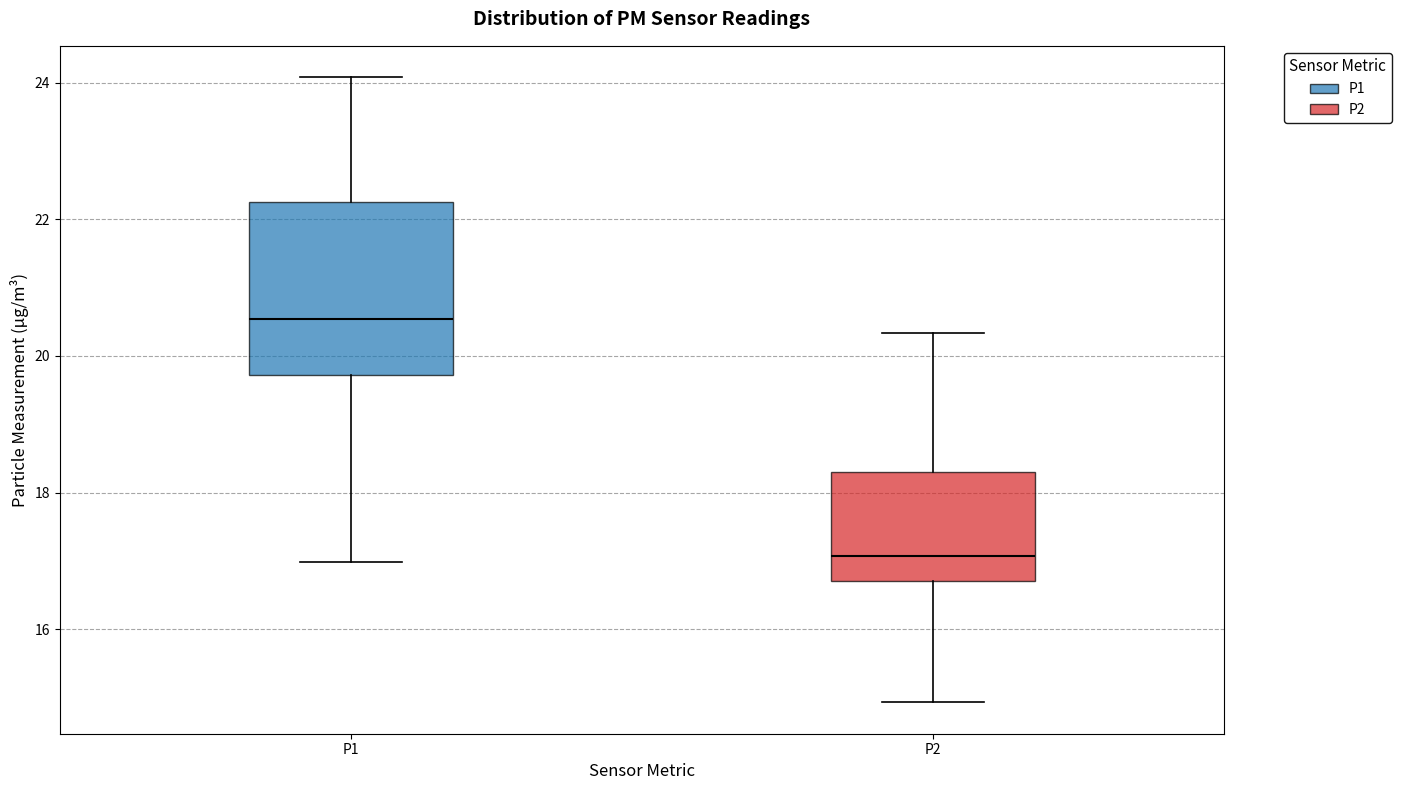

Reading left to right, read every box against the y-axis: the position of its median line, the range the box covers, and the ends of its whiskers. The values are not printed on the chart, so give them approximately, as read against the axis.

P1: median 20.6, box 19.8 to 22.2, whiskers 17.0 to 24.0
P2: median 17.0, box 16.8 to 18.4, whiskers 15.0 to 20.4